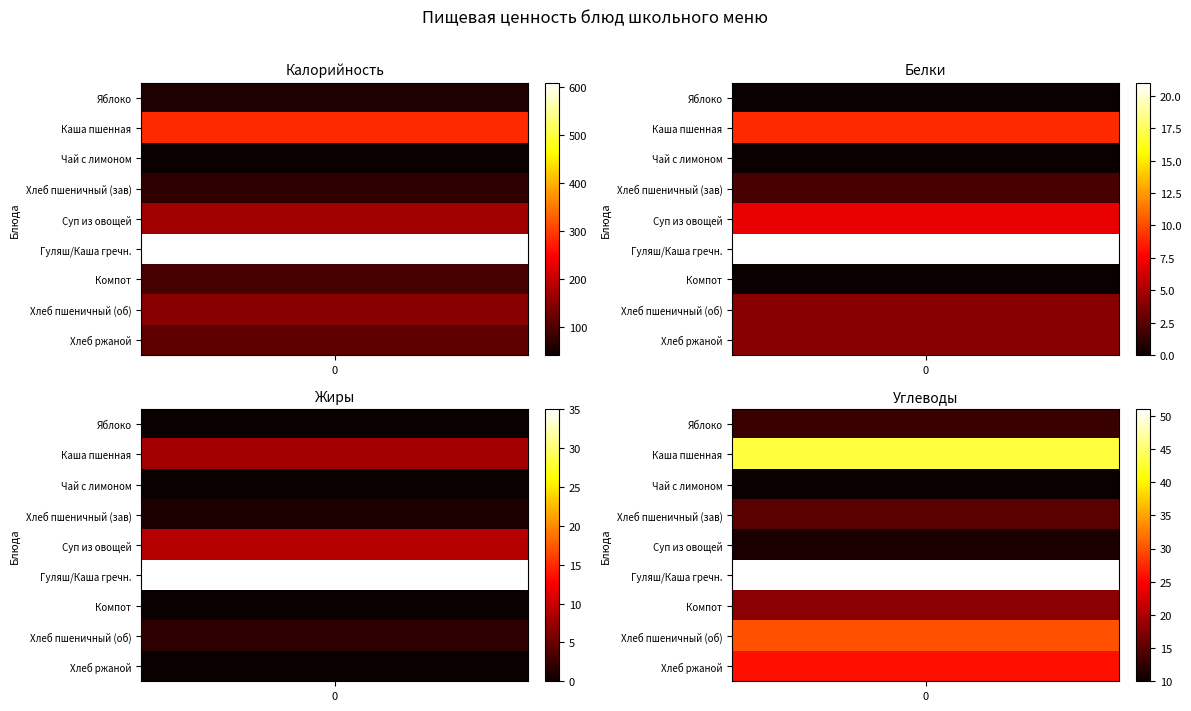

Which series has the widest spread of values?

Гуляш/Каша гречн.